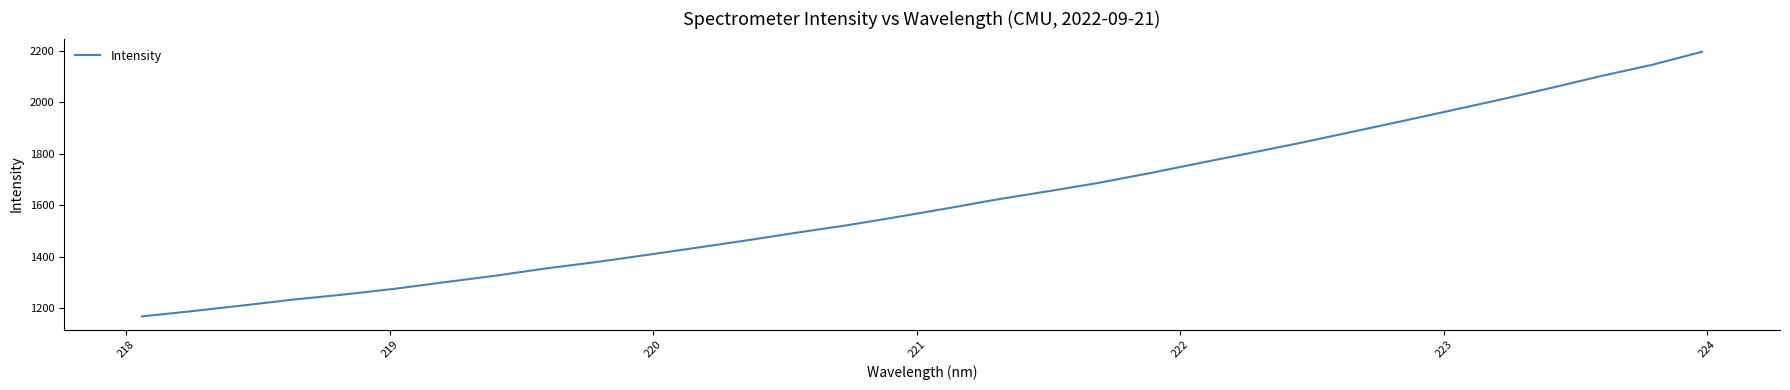

What is the smallest value displayed?

1167.3